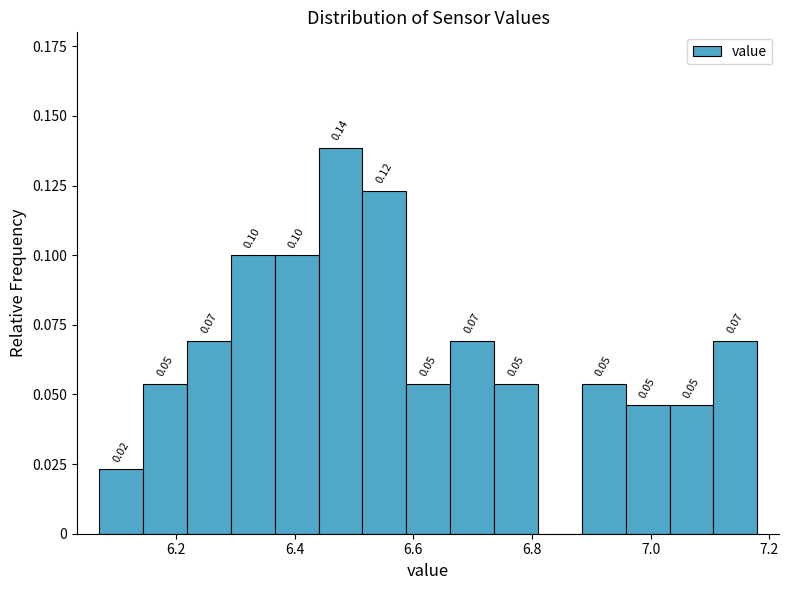

Read against the x-axis, roughly where is the centre of the tallest bar?

6.48